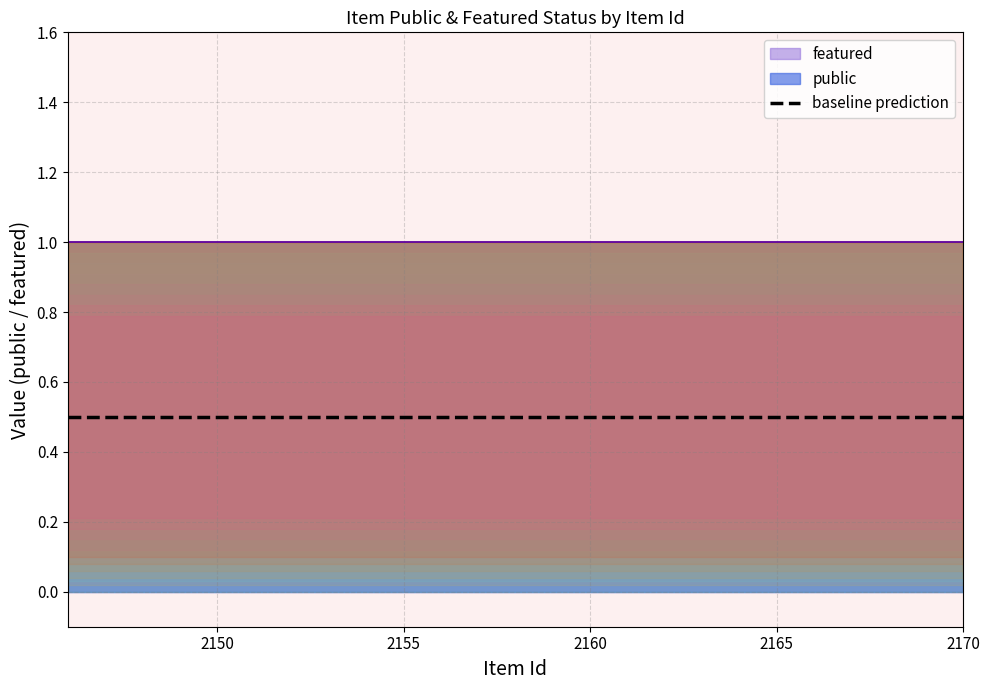

How many categories are shown in the chart?

25